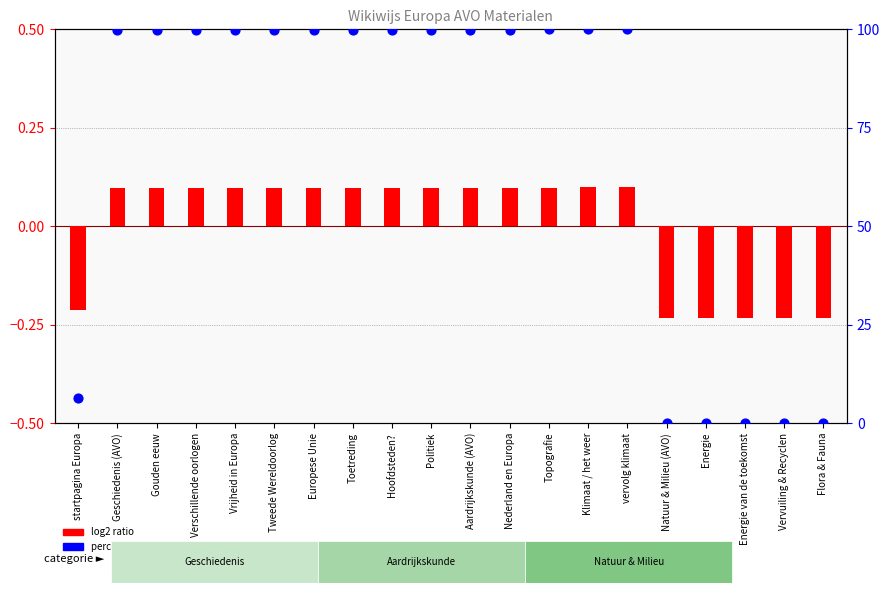

Is the value of log2 ratio at Hoofdsteden? greater than the value of percentile rank within the sample at startpagina Europa?

No